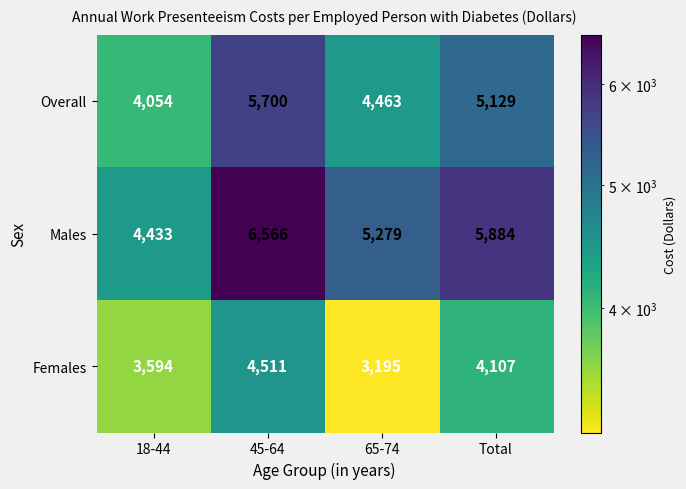

Which series has the largest total across all categories?

Males